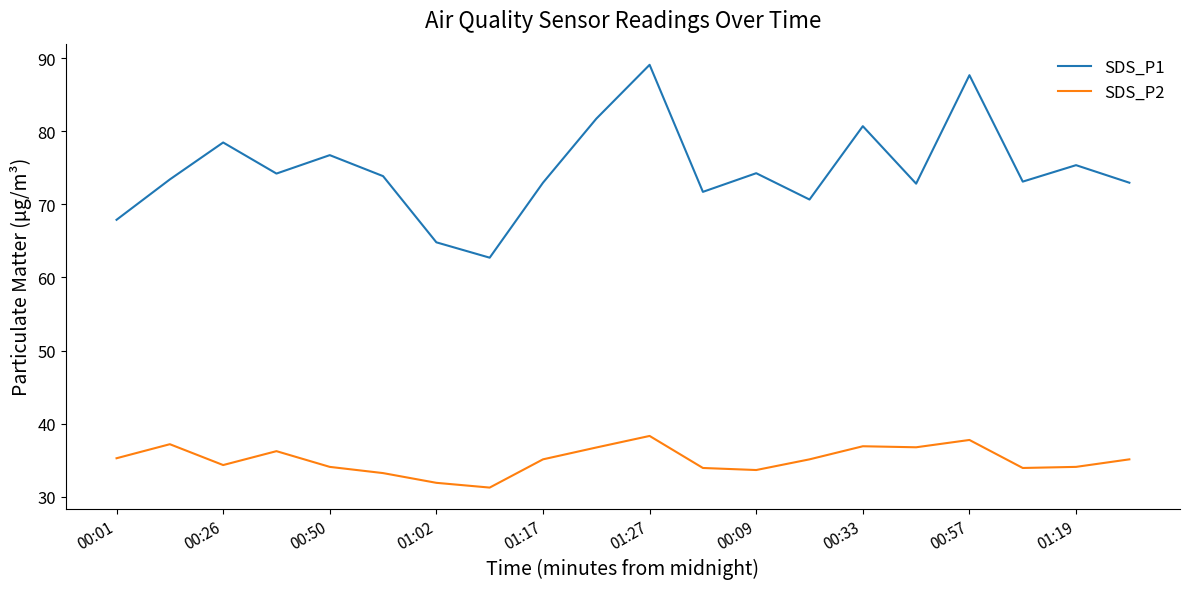

What is the difference between the maximum and minimum values in the SDS_P1 series?

26.4